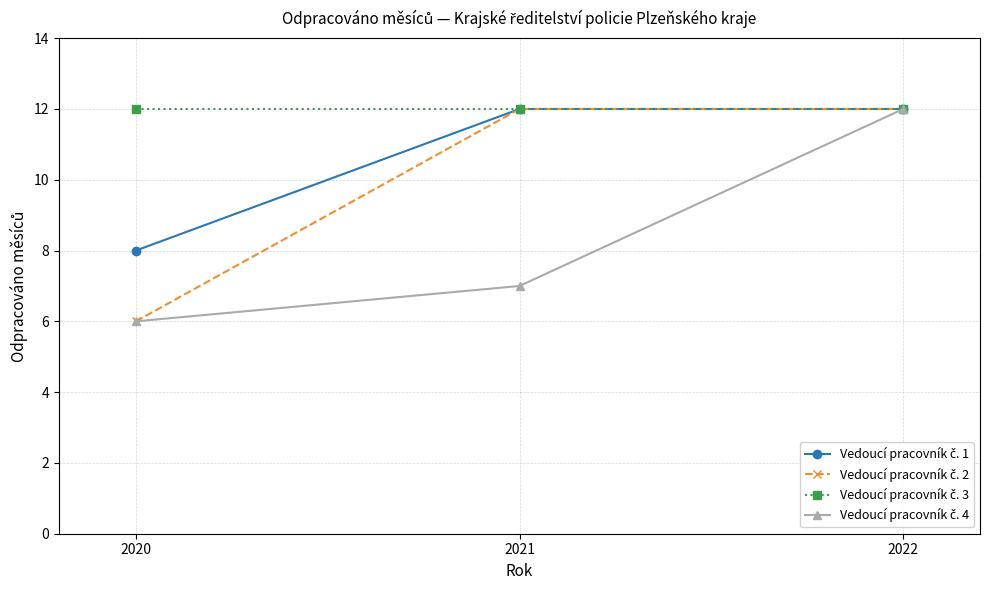

Which label corresponds to the smallest value in the chart?

2020